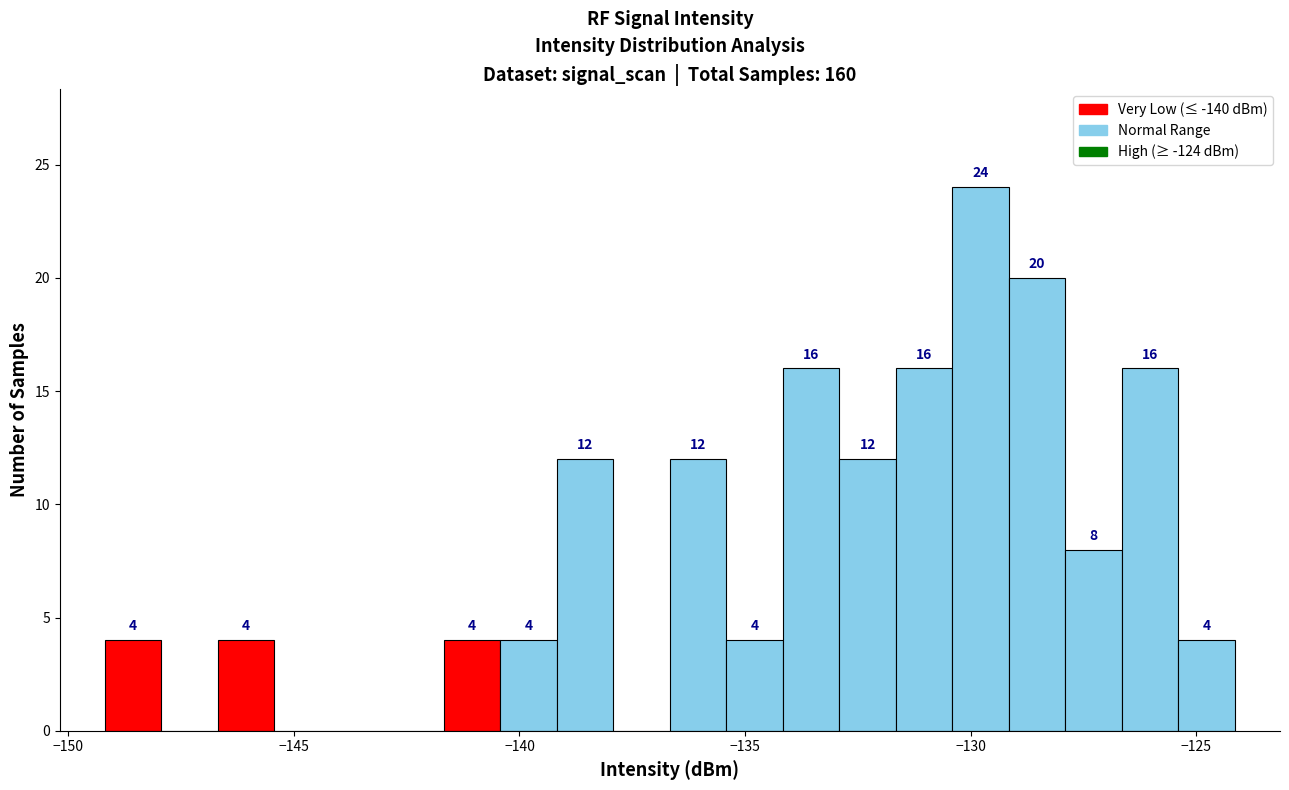

Around what value on the x-axis is the tallest bar? Give the approximate position of its centre, as read against the axis.

-130.0